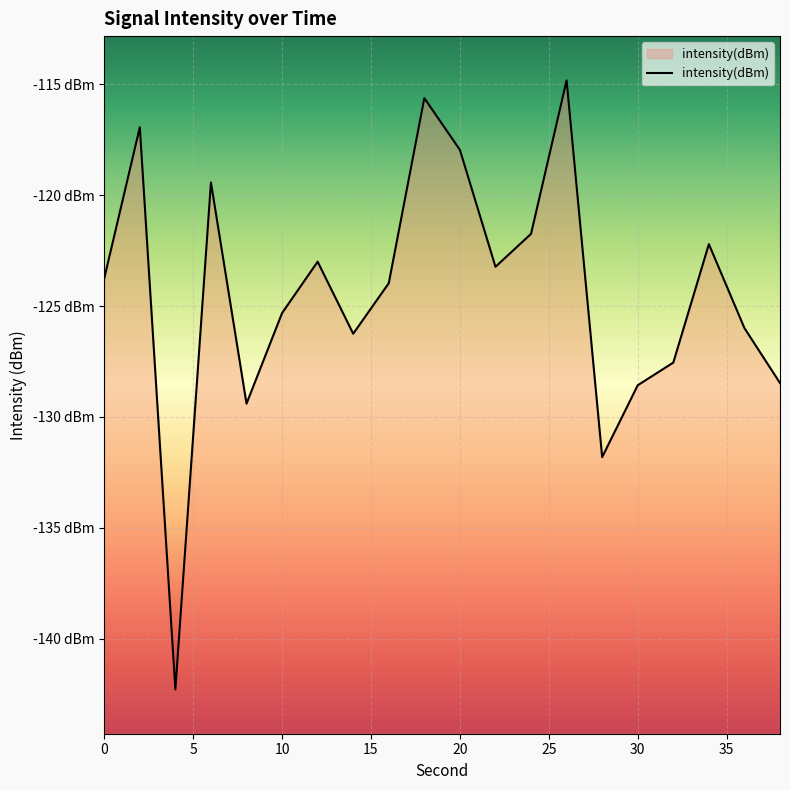

How many series are shown in this chart?

1